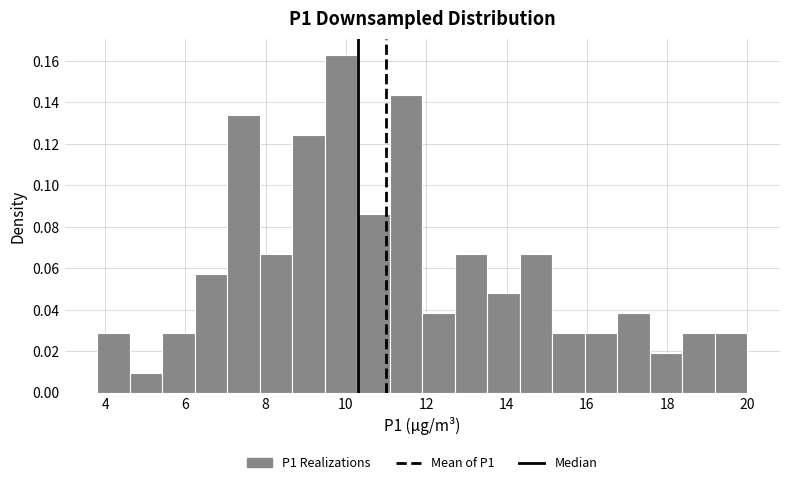

Reading left to right, list every bar in this chart as the range it spans on the x-axis followed by its height. Neither the bar edges nor the heights are printed on the chart, so give them approximately, as read against the axes.

3.8 to 4.6: 0.028
4.6 to 5.4: 0.010
5.4 to 6.2: 0.028
6.2 to 7.0: 0.058
7.0 to 7.8: 0.134
7.8 to 8.6: 0.066
8.6 to 9.4: 0.124
9.4 to 10.2: 0.162
10.2 to 11.0: 0.086
11.0 to 12.0: 0.144
12.0 to 12.8: 0.038
12.8 to 13.6: 0.066
13.6 to 14.4: 0.048
14.4 to 15.2: 0.066
15.2 to 16.0: 0.028
16.0 to 16.8: 0.028
16.8 to 17.6: 0.038
17.6 to 18.4: 0.020
18.4 to 19.2: 0.028
19.2 to 20.0: 0.028